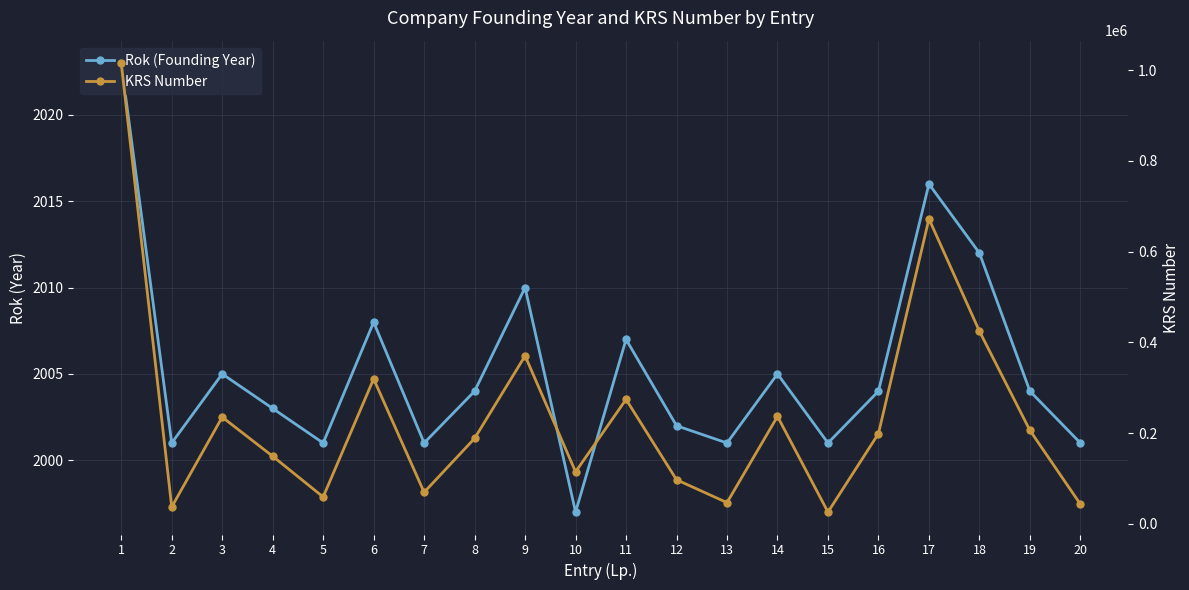

True or false: KRS Number and Rok (Founding Year) intersect in this chart.

False